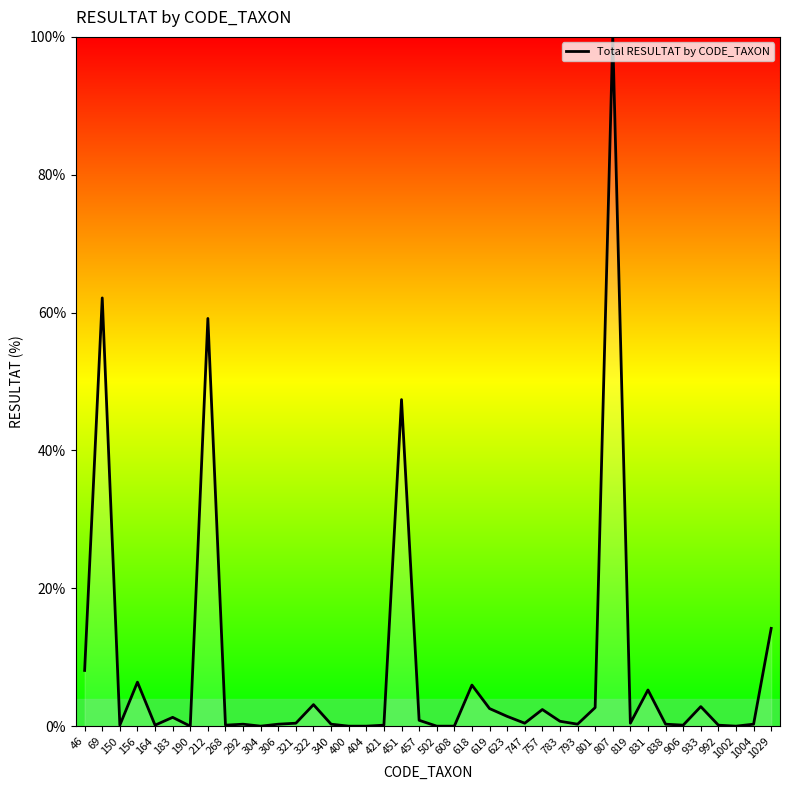

Between 322 and 340, which is larger?

322